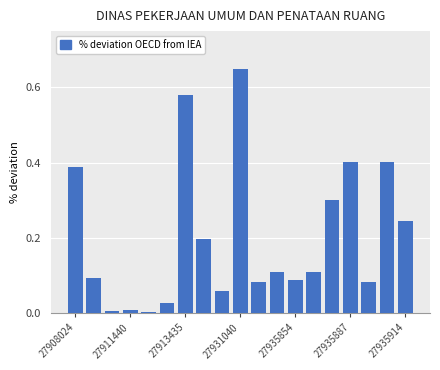

What is the sum of all values?

3.8